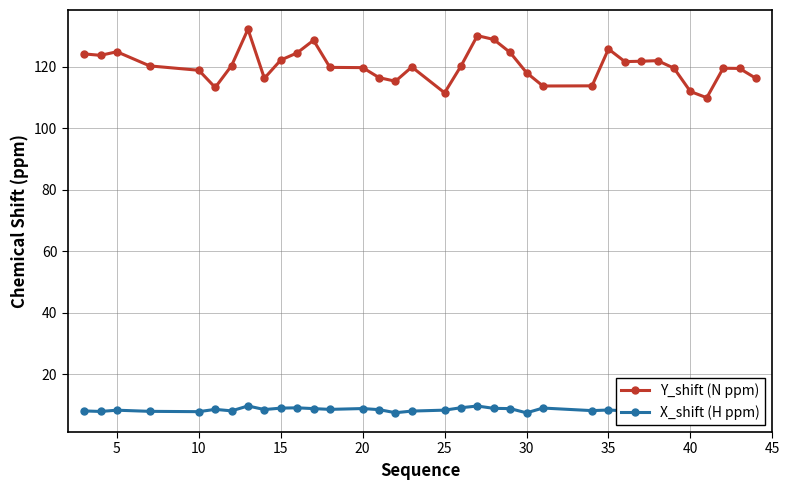

True or false: X_shift (H ppm) and Y_shift (N ppm) cross at least once.

False